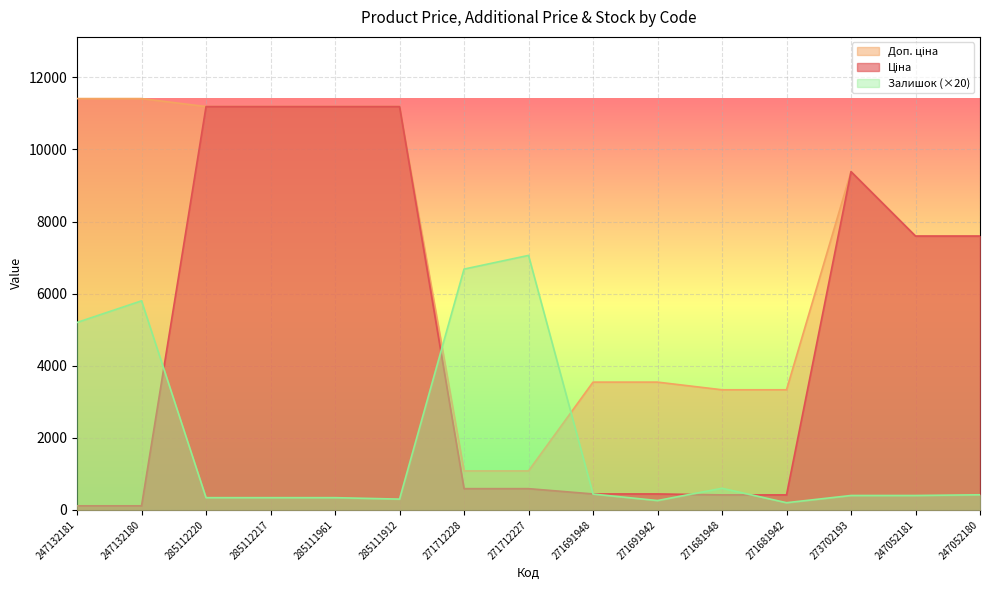

True or false: Ціна and Доп. ціна intersect in this chart.

False